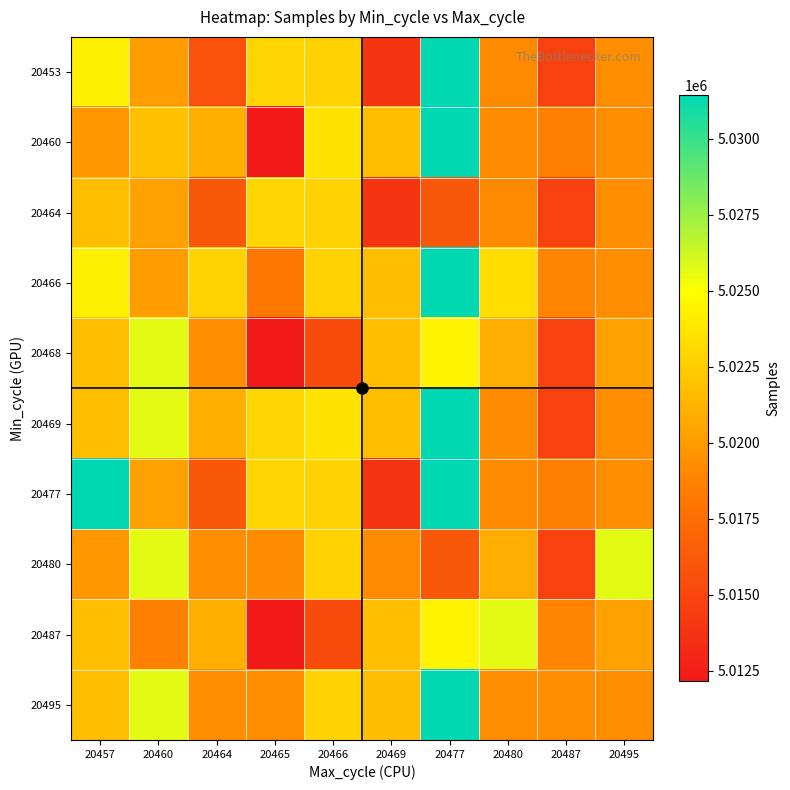

Reading left to right, what are all the values shown in this chart?

20453: 20457=5024211	20460=5020051	20464=5015690	20465=5022900	20466=5022728	20469=5013954	20477=5031419	20480=5019133	20487=5014669	20495=5019293
20460: 20457=5019853	20460=5021863	20464=5021027	20465=5012153	20466=5023521	20469=5021721	20477=5031419	20480=5019173	20487=5018661	20495=5019293
20464: 20457=5021717	20460=5020317	20464=5016168	20465=5022900	20466=5022728	20469=5013954	20477=5016059	20480=5019133	20487=5014669	20495=5019293
20466: 20457=5024211	20460=5020051	20464=5022768	20465=5018118	20466=5022728	20469=5021687	20477=5031419	20480=5023305	20487=5018914	20495=5019293
20468: 20457=5021717	20460=5025690	20464=5019389	20465=5012153	20466=5015322	20469=5021721	20477=5024410	20480=5020846	20487=5014669	20495=5020317
20469: 20457=5021717	20460=5025690	20464=5021027	20465=5022900	20466=5023521	20469=5021721	20477=5031419	20480=5019173	20487=5014669	20495=5019293
20477: 20457=5031419	20460=5020317	20464=5016168	20465=5022900	20466=5022728	20469=5013954	20477=5031419	20480=5019133	20487=5018661	20495=5019293
20480: 20457=5019853	20460=5025690	20464=5019389	20465=5019207	20466=5022728	20469=5019173	20477=5016059	20480=5020846	20487=5014669	20495=5025690
20487: 20457=5021717	20460=5018661	20464=5021027	20465=5012153	20466=5015322	20469=5021721	20477=5024410	20480=5025690	20487=5018914	20495=5020317
20495: 20457=5021717	20460=5025690	20464=5019389	20465=5019293	20466=5022728	20469=5021687	20477=5031419	20480=5019293	20487=5019293	20495=5019293